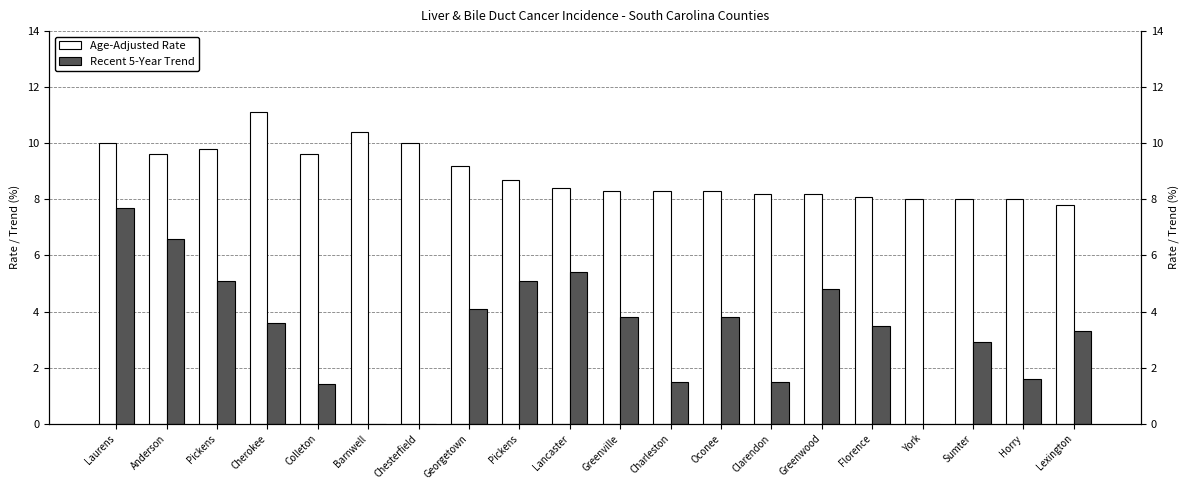

Which series has the widest spread of values?

Recent 5-Year Trend